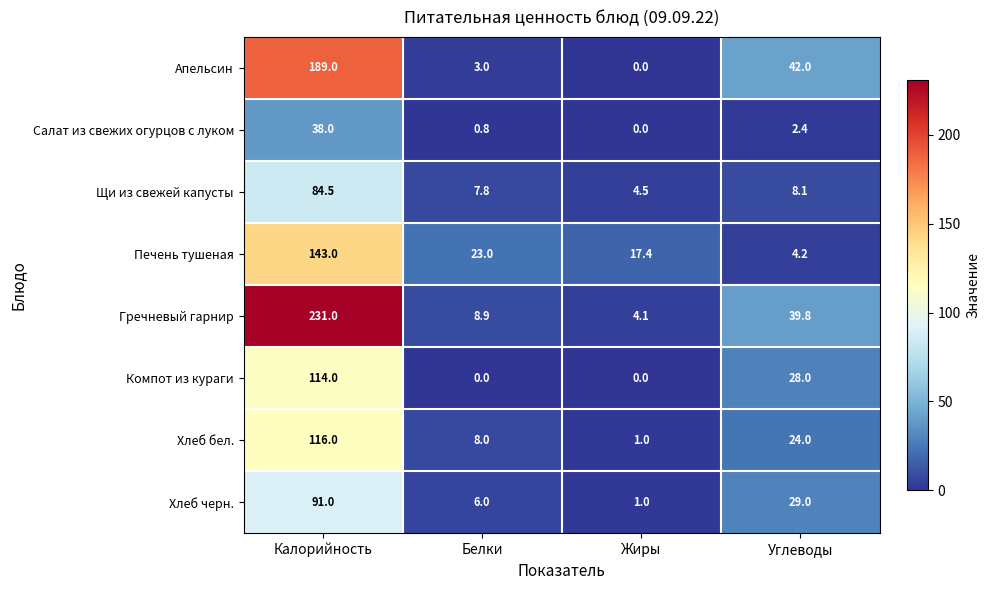

What is the spread (max minus min) of values at Калорийность?

193.0